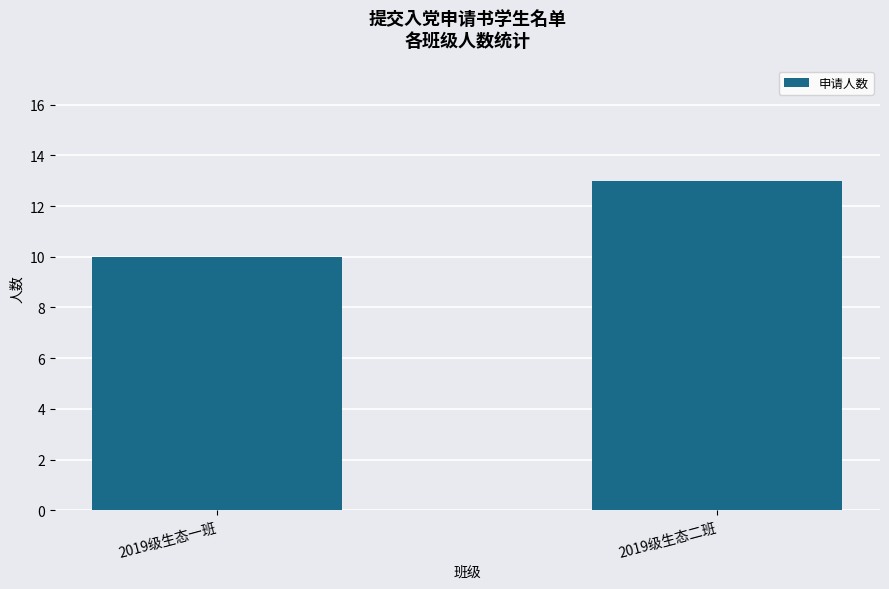

Approximately how many times larger is the value at 2019级生态一班 compared to 2019级生态二班?

0.8